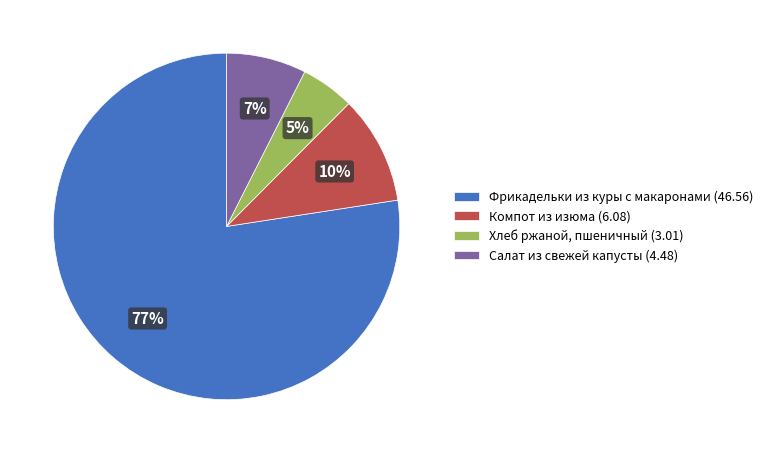

Is it true that Компот из изюма is 10% of the pie?

True